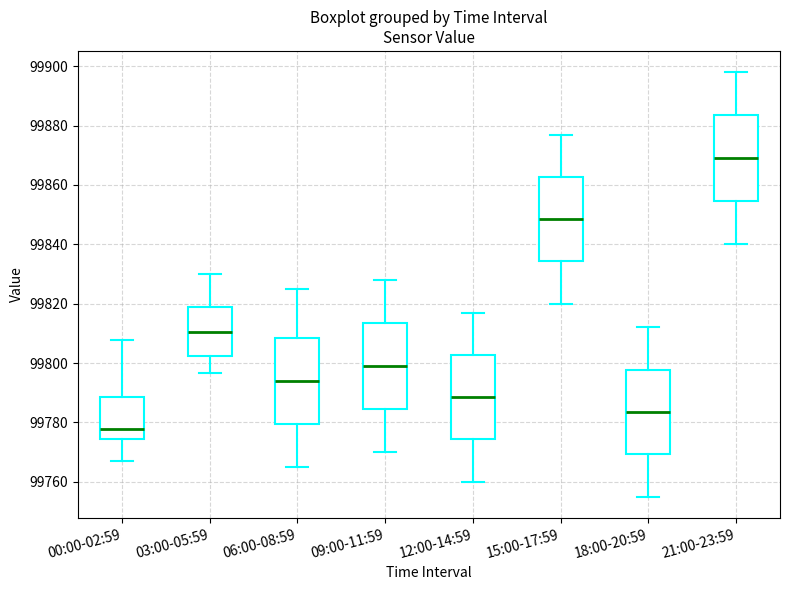

Reading left to right, transcribe this box plot: for each box, give where its median line is, the range the box spans, and where its two whiskers end, as read against the y-axis. The values are not printed on the chart, so give them approximately, as read against the axis.

00:00-02:59: median 99778, box 99774 to 99788, whiskers 99768 to 99808
03:00-05:59: median 99810, box 99802 to 99818, whiskers 99796 to 99830
06:00-08:59: median 99794, box 99780 to 99808, whiskers 99766 to 99826
09:00-11:59: median 99800, box 99784 to 99814, whiskers 99770 to 99828
12:00-14:59: median 99788, box 99774 to 99802, whiskers 99760 to 99818
15:00-17:59: median 99848, box 99834 to 99862, whiskers 99820 to 99878
18:00-20:59: median 99784, box 99770 to 99798, whiskers 99756 to 99812
21:00-23:59: median 99870, box 99854 to 99884, whiskers 99840 to 99898